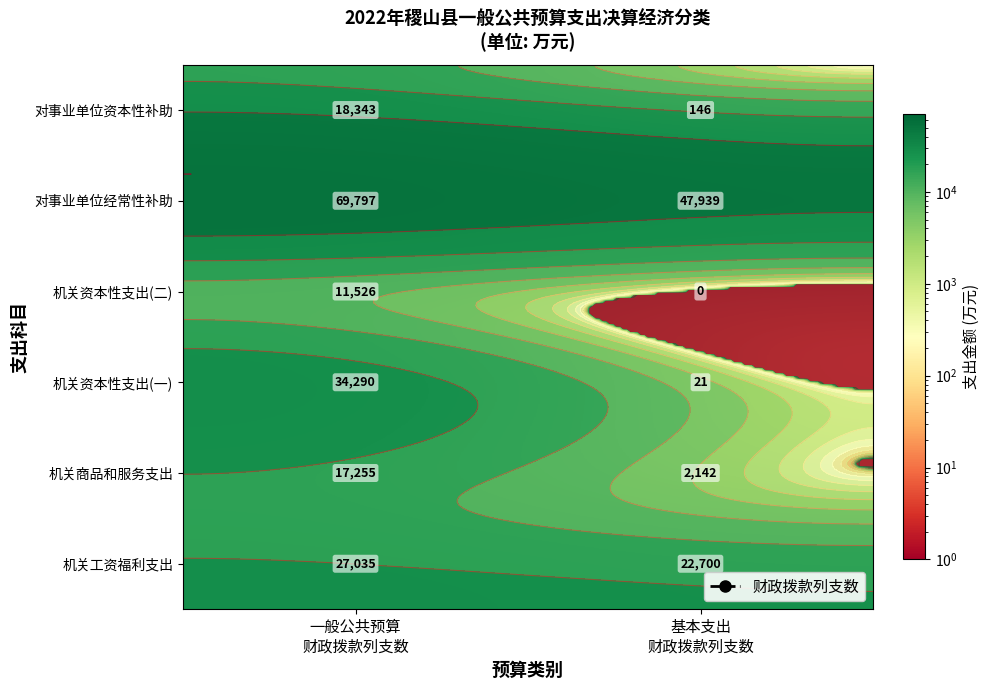

How many 机关商品和服务支出 values are between 2142 and 17255?

2